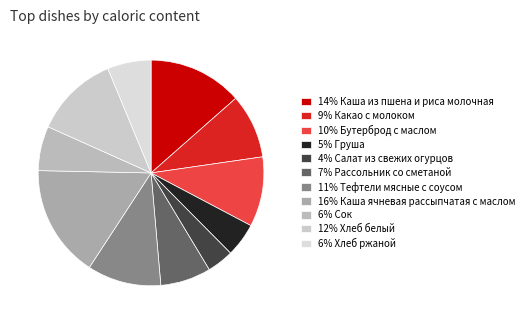

Which category has the smallest portion of the pie?

4% Салат из свежих огурцов